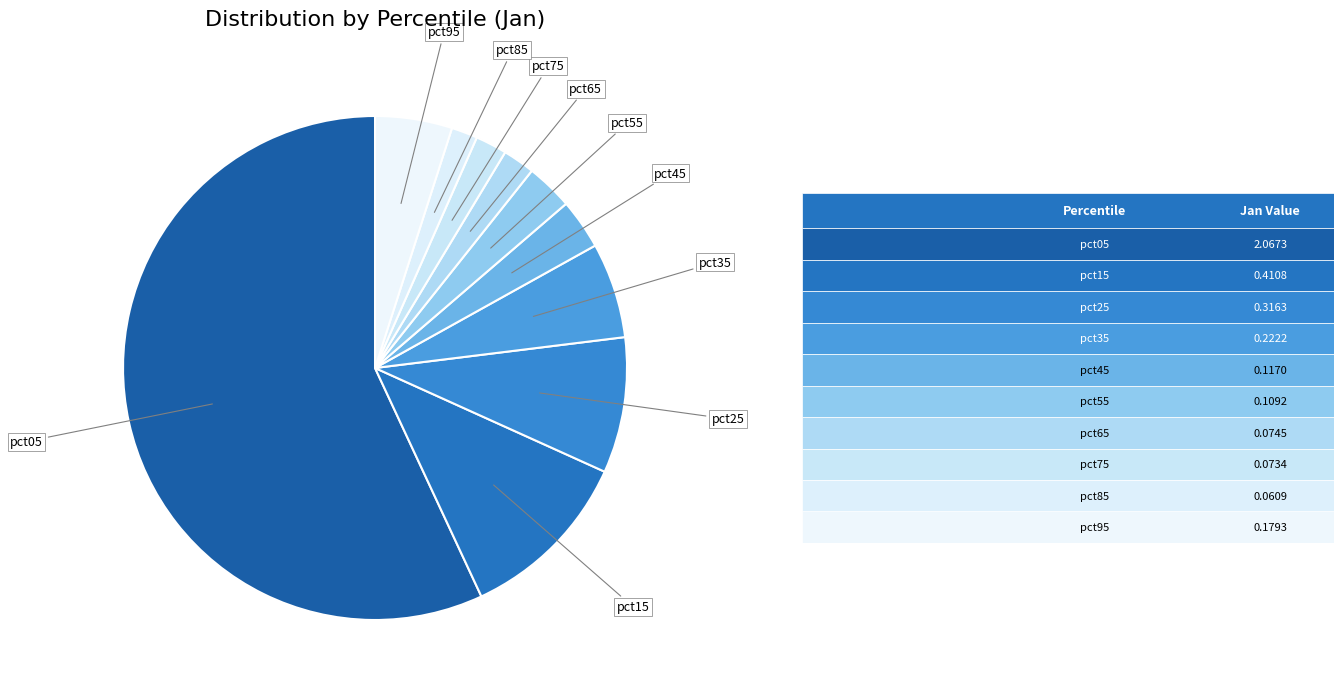

Count the number of slices in the pie.

10